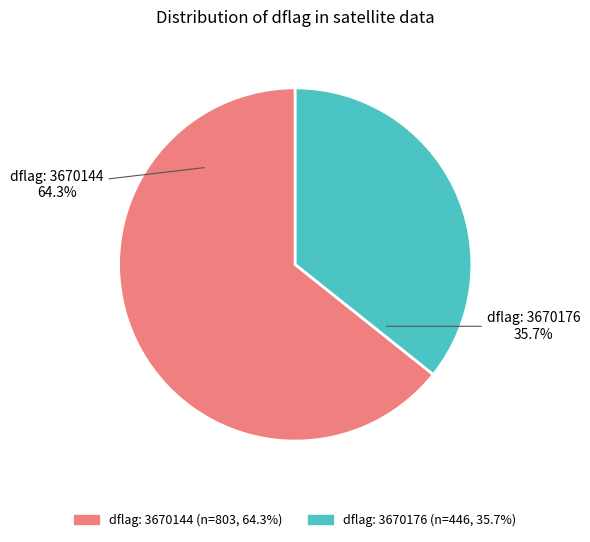

How many segments does this pie chart have?

2